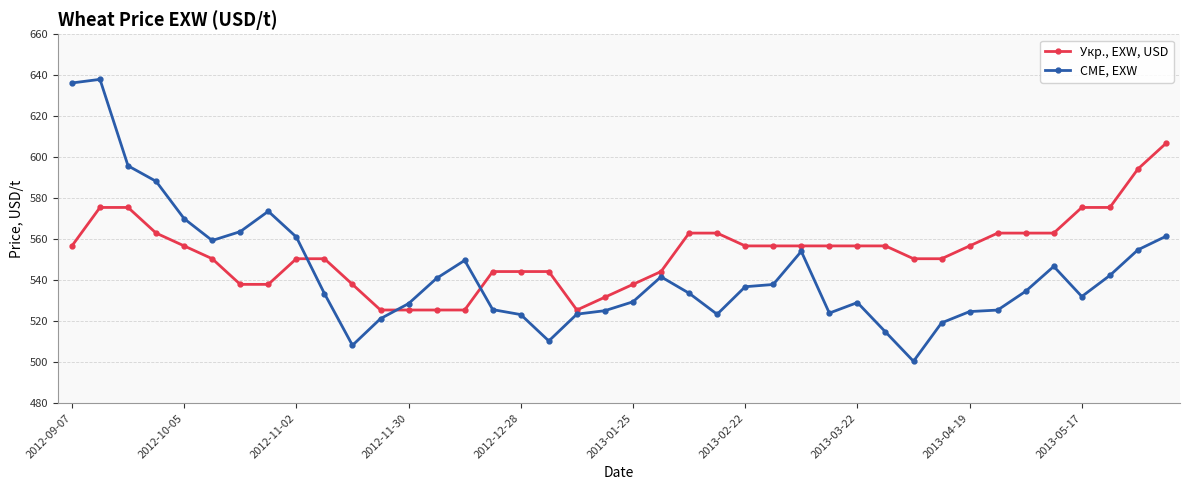

After their last crossing, which series has the higher values: Укр., EXW, USD or CME, EXW?

Укр., EXW, USD